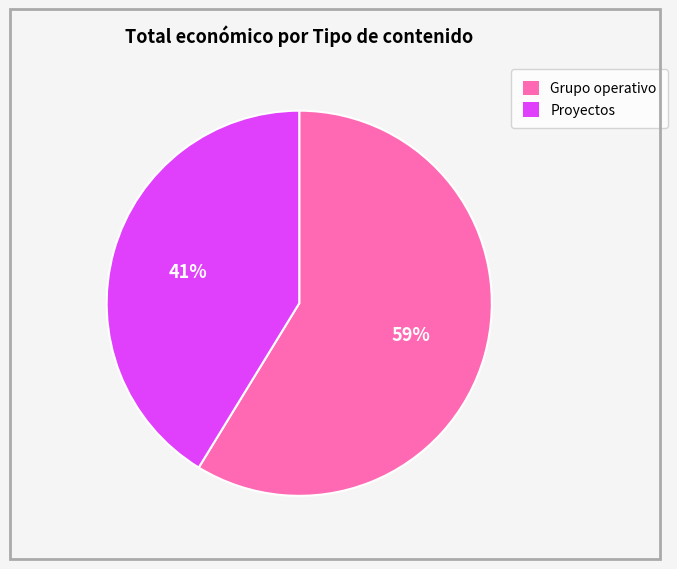

What is the smallest slice in the pie chart?

Proyectos